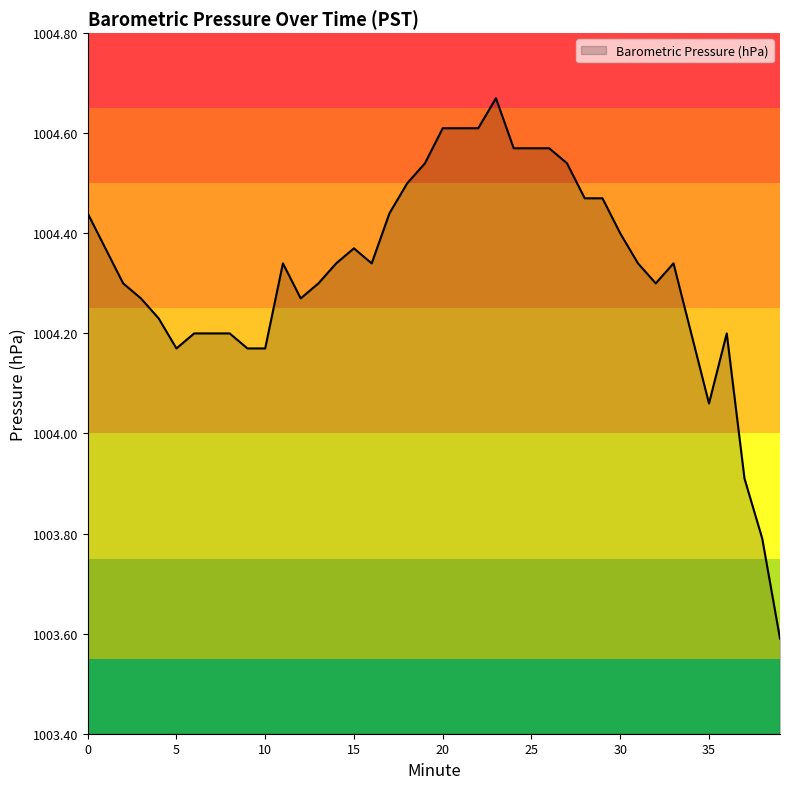

What is the smallest value displayed?

1003.6